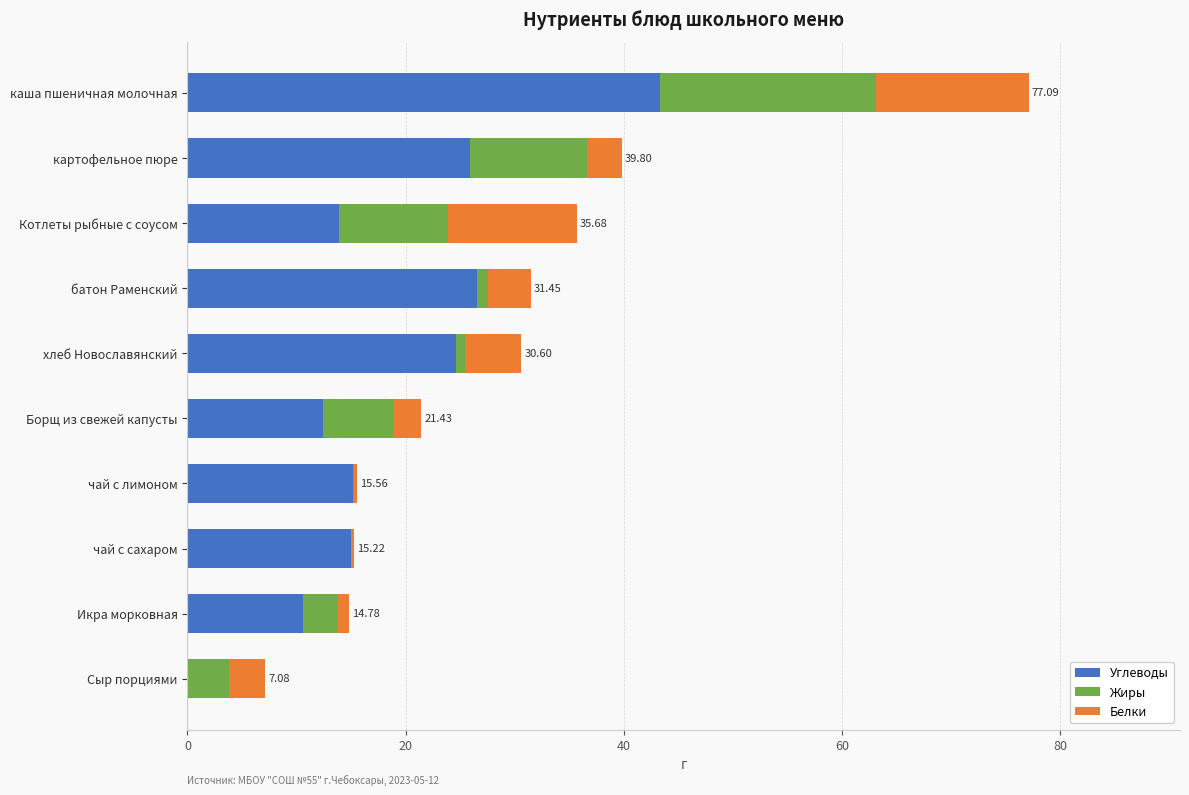

What is the total value across all series at картофельное пюре?

39.8